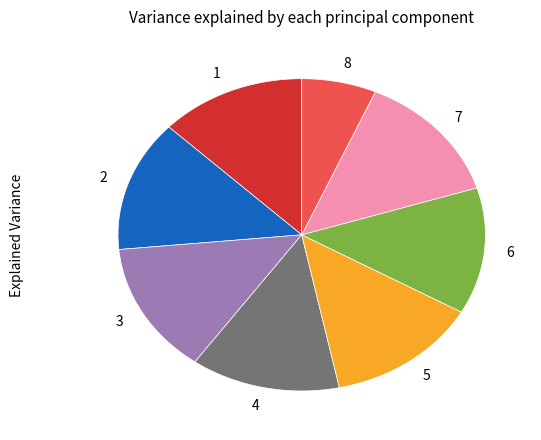

Between 8 and 4, which is larger?

4